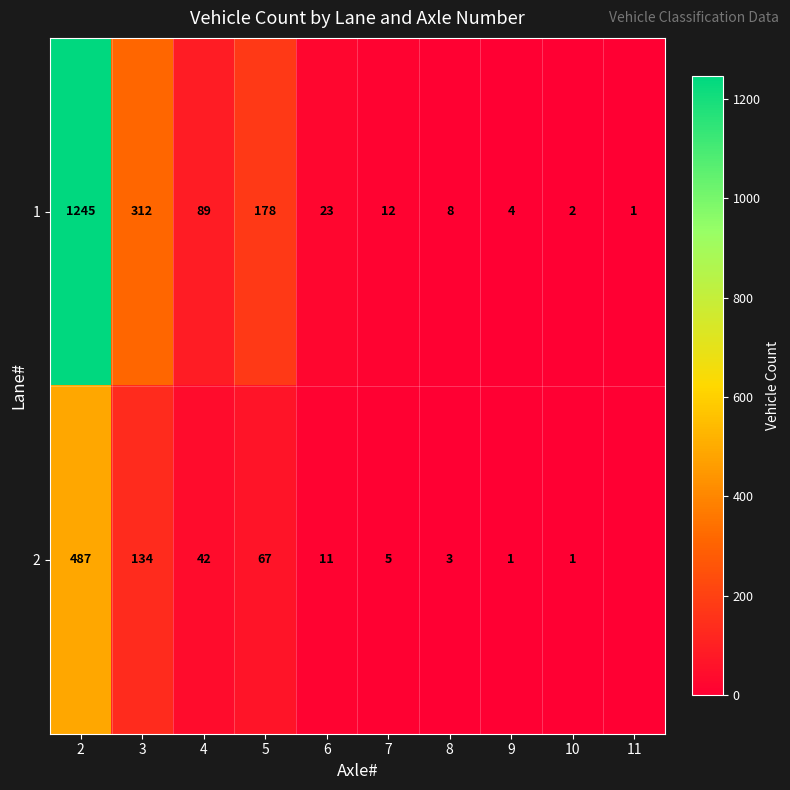

What is the difference between the 1 values at 11 and 8?

7